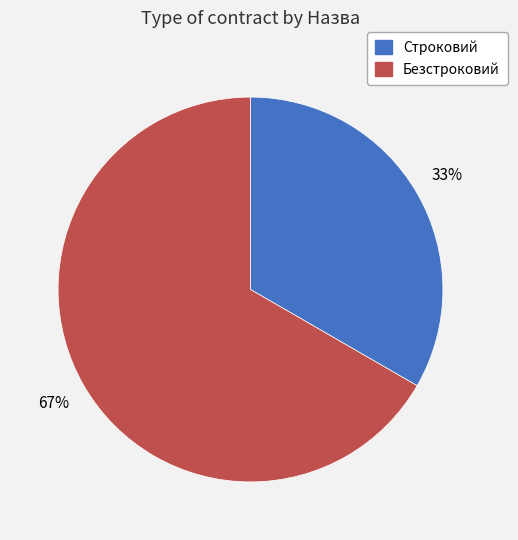

Do Строковий and Безстроковий together represent more than half of the pie?

Yes